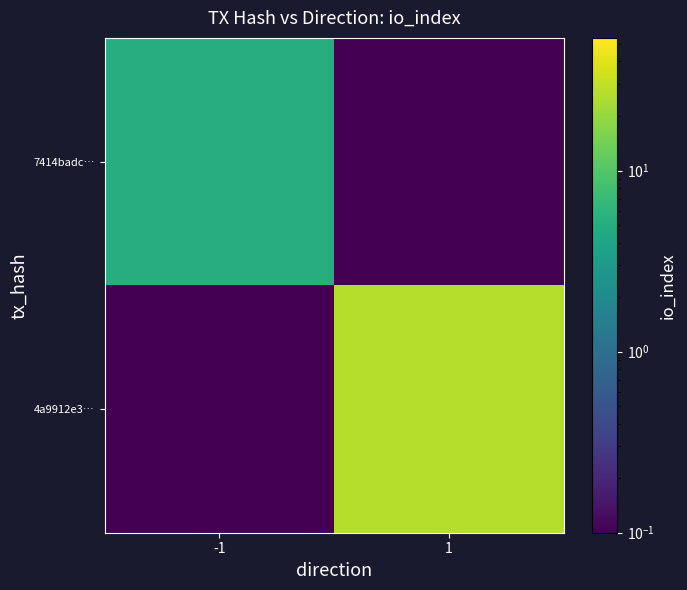

At which category does the chart reach its minimum across all series?

1